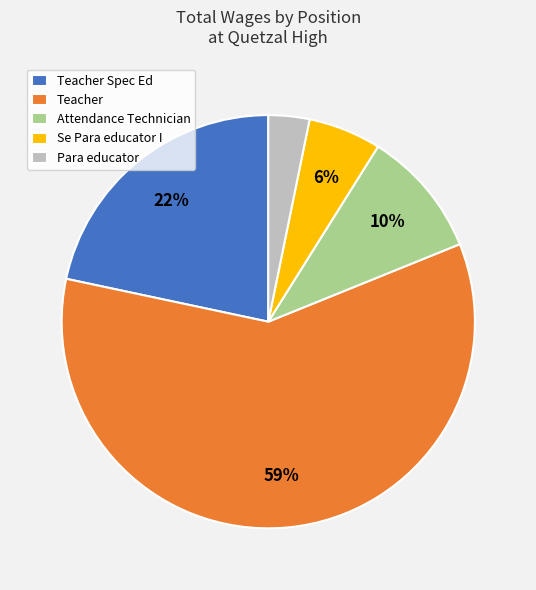

Is it true that Teacher Spec Ed is 28% of the pie?

False